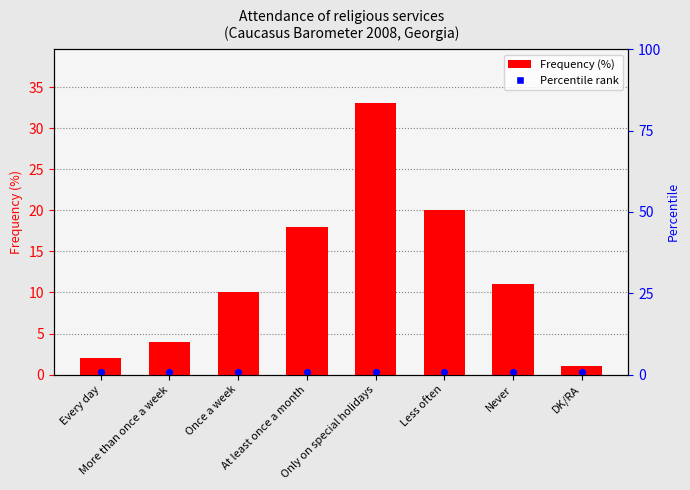

What is the change in value from Only on special holidays to DK/RA?

-32